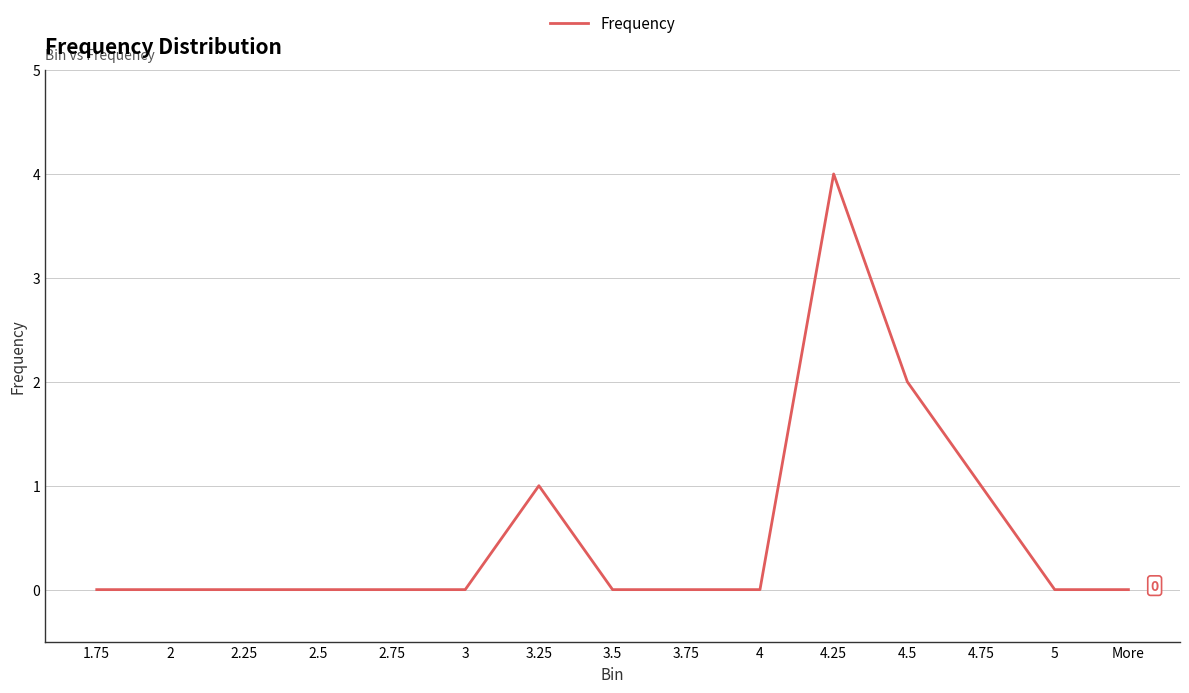

Reading right to left, transcribe all the data shown in this chart.

More=0	5=0	4.75=1	4.5=2	4.25=4	4=0	3.75=0	3.5=0	3.25=1	3=0	2.75=0	2.5=0	2.25=0	2=0	1.75=0